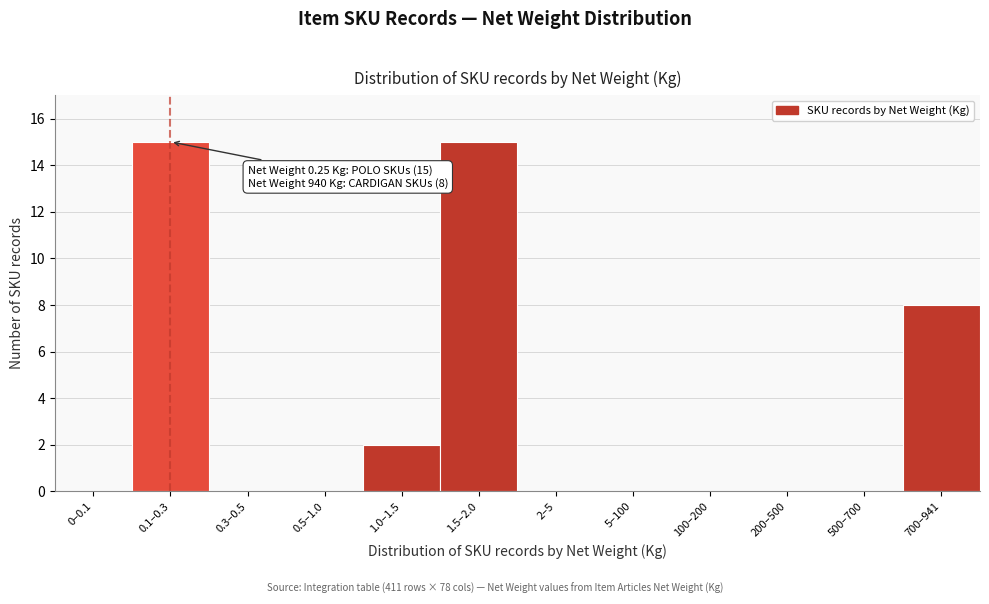

Reading left to right, transcribe all the data shown in this chart.

0–0.1=0	0.1–0.3=15	0.3–0.5=0	0.5–1.0=0	1.0–1.5=2	1.5–2.0=15	2–5=0	5–100=0	100–200=0	200–500=0	500–700=0	700–941=8